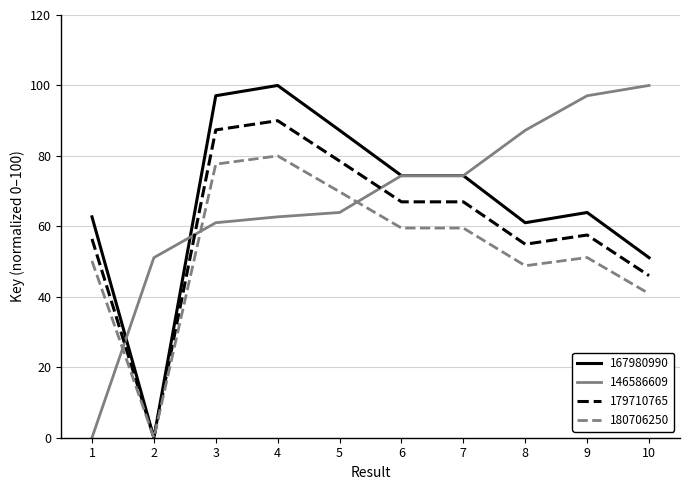

Which series changed the most between 4 and 10?

167980990